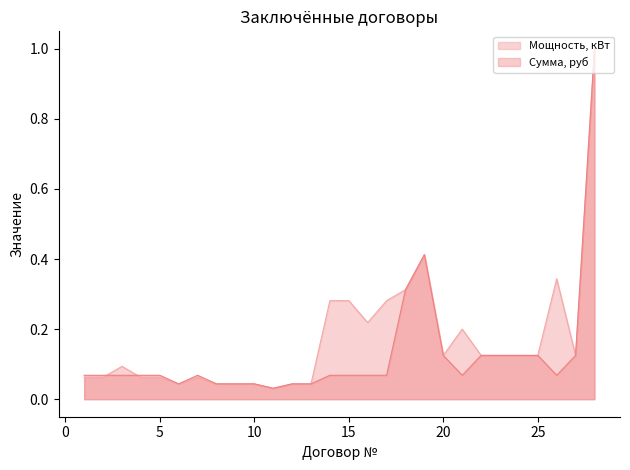

Which series changed the most between 7 and 20?

Мощность, кВт